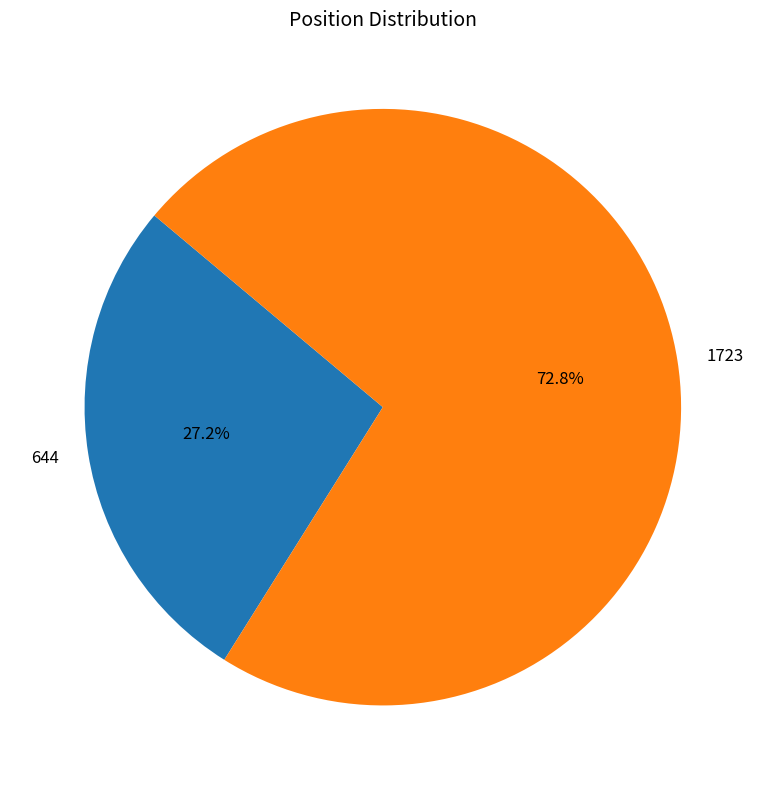

Between 644 and 1723, which is larger?

1723